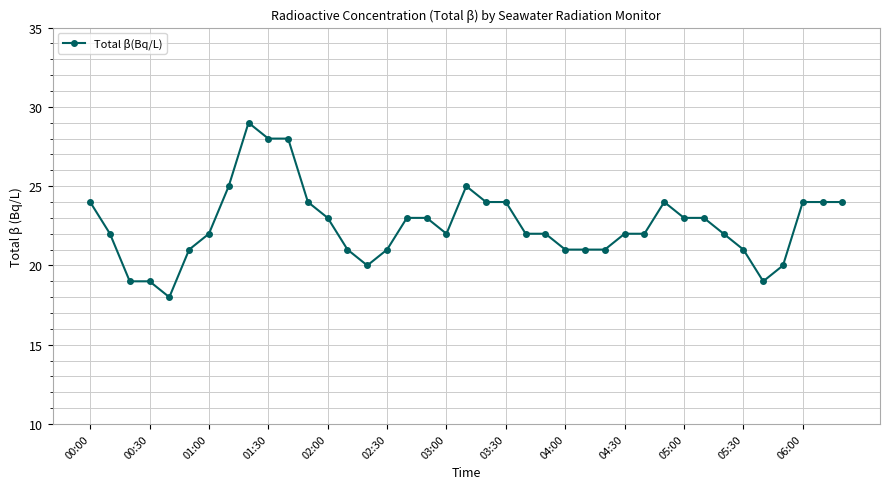

True or false: there are more than 2 points higher than both neighbors.

True